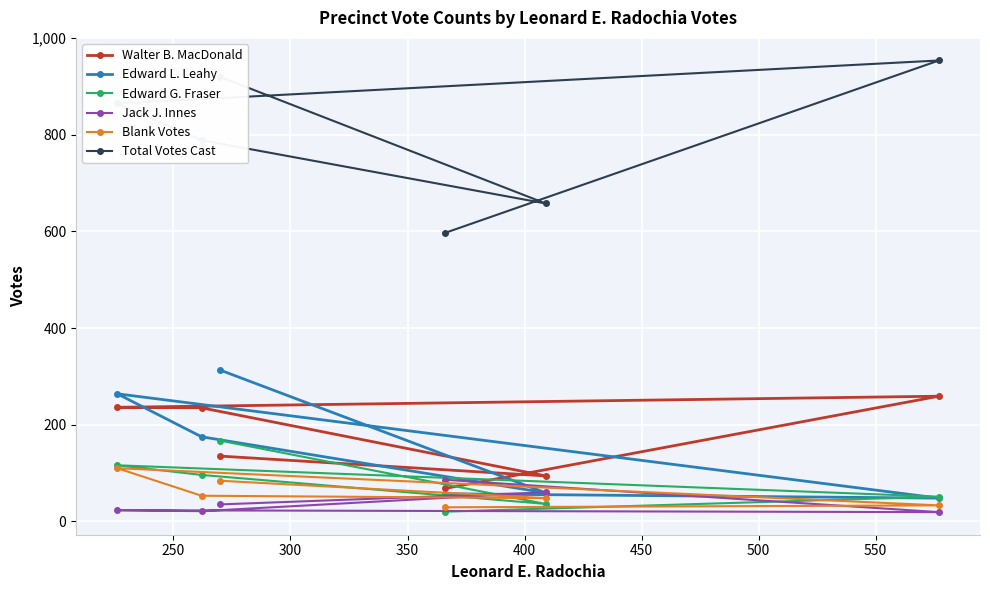

What is the value of the Blank Votes point at the 6th from the left?

33